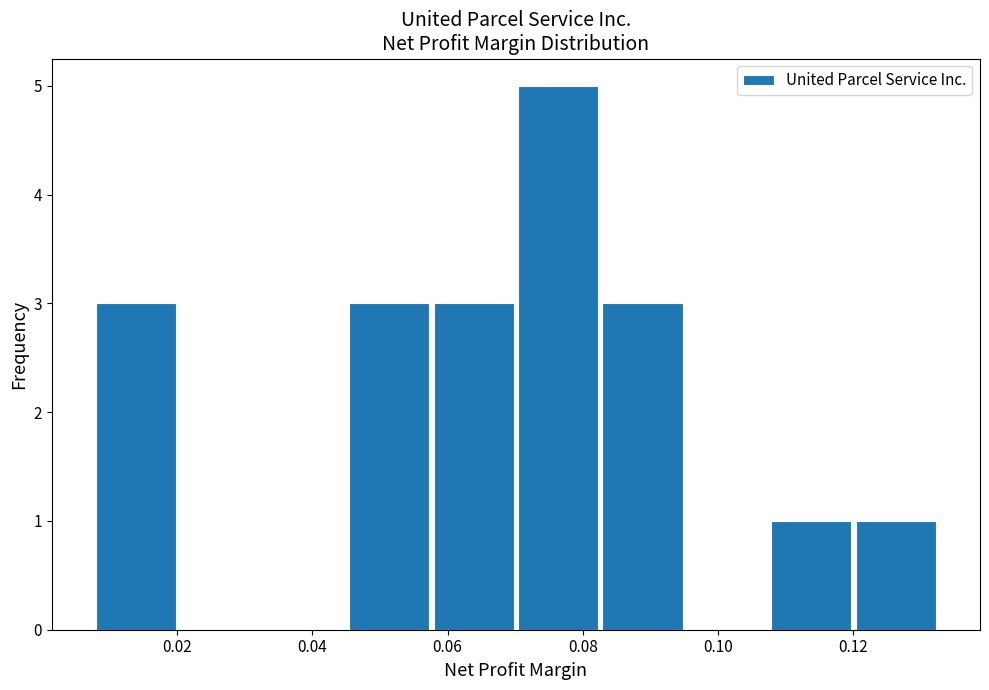

What is the height of the bar covering 0.058 to 0.070 on the x-axis? Neither the bar edges nor the heights are printed on the chart, so give them approximately, as read against the axes.

3